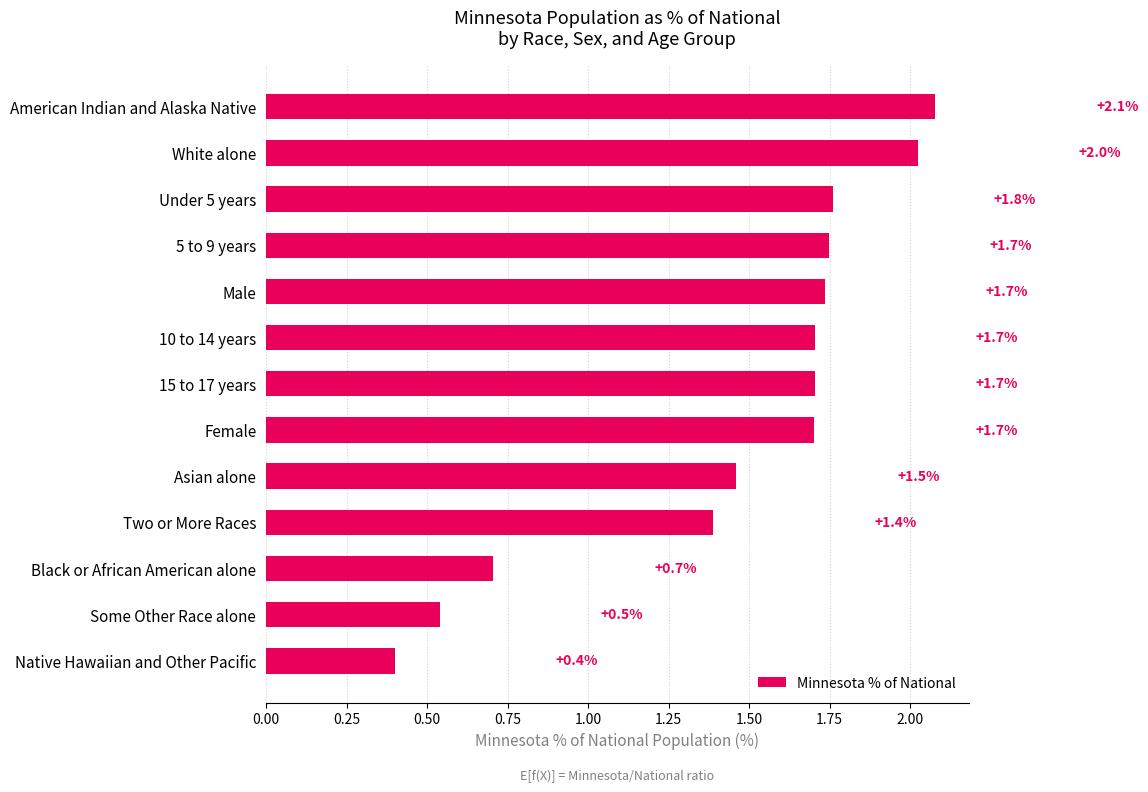

What is the sum of all values?

18.9